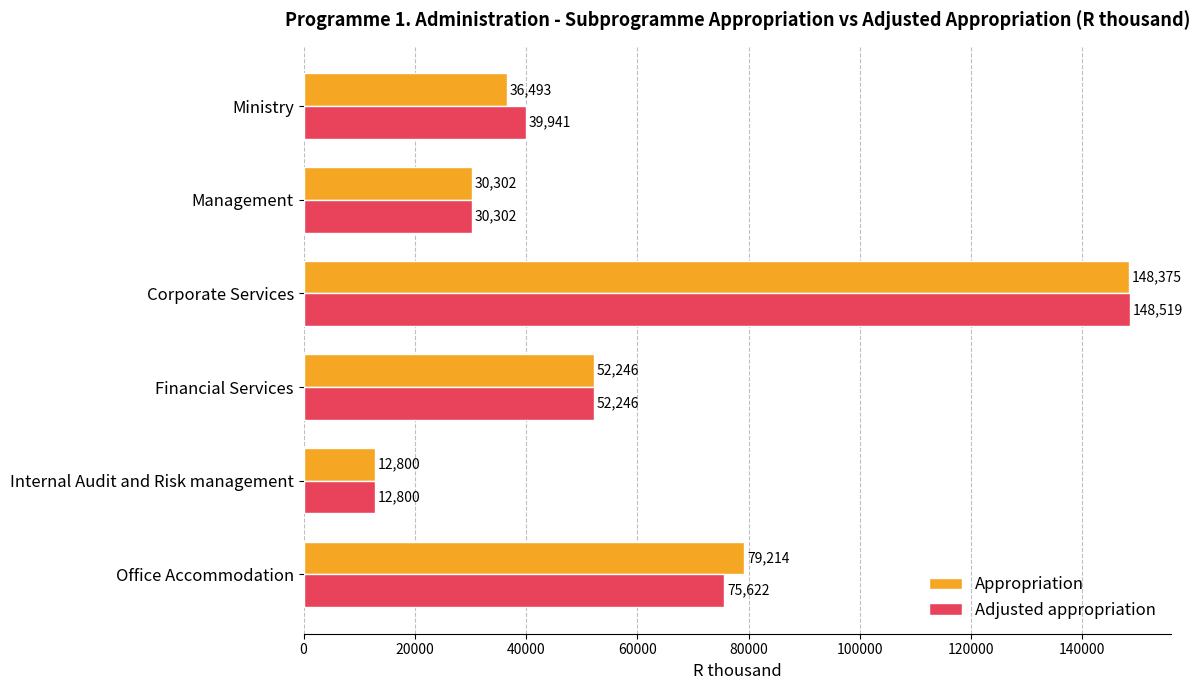

How many values in the Appropriation series are below 52246?

3